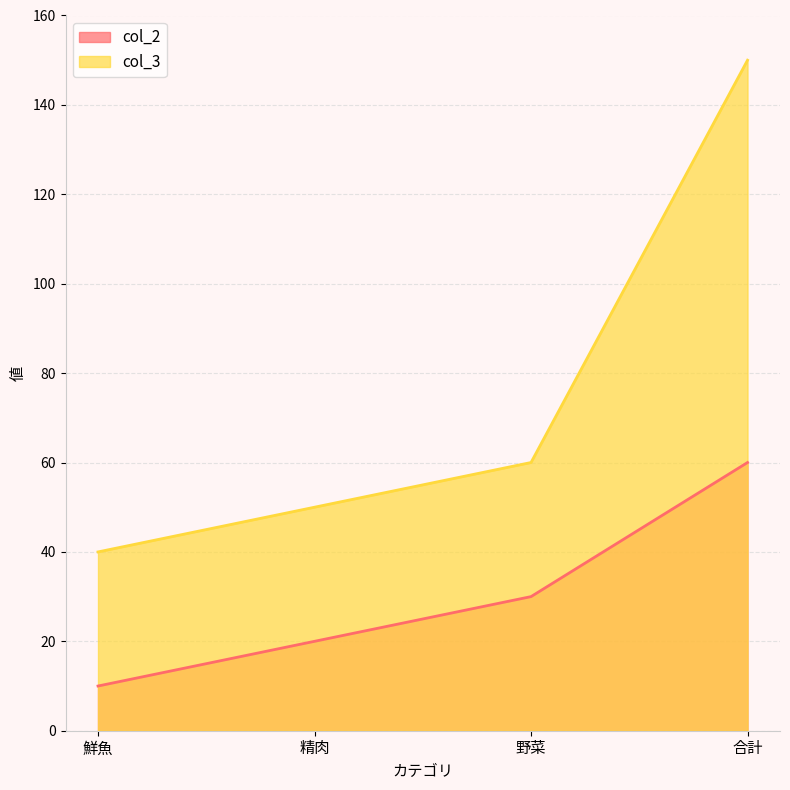

The value of col_2 at 合計 is 19. True or false?

False